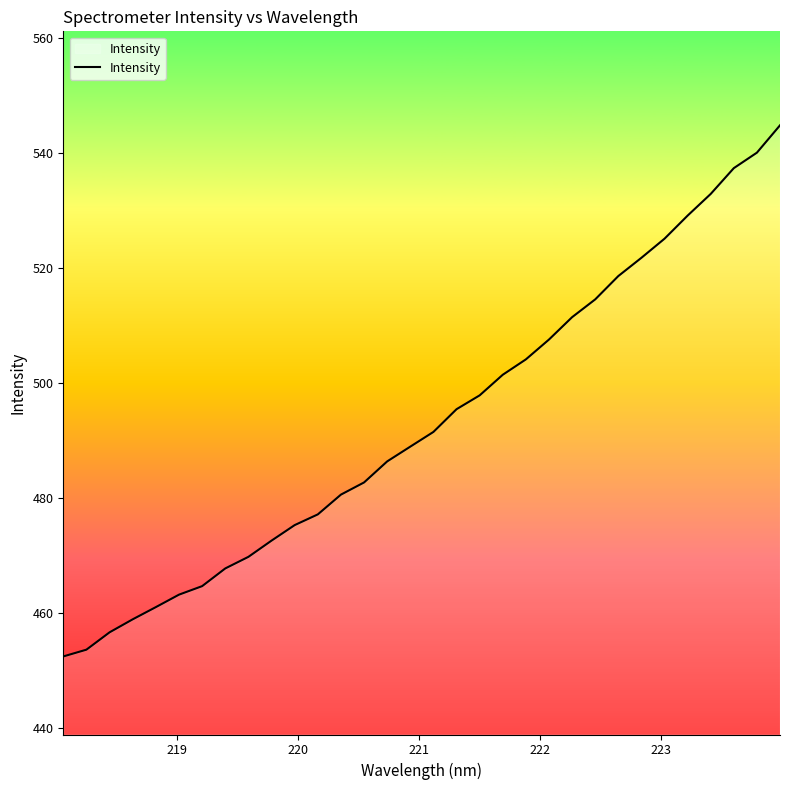

What is the smallest value displayed?

452.5